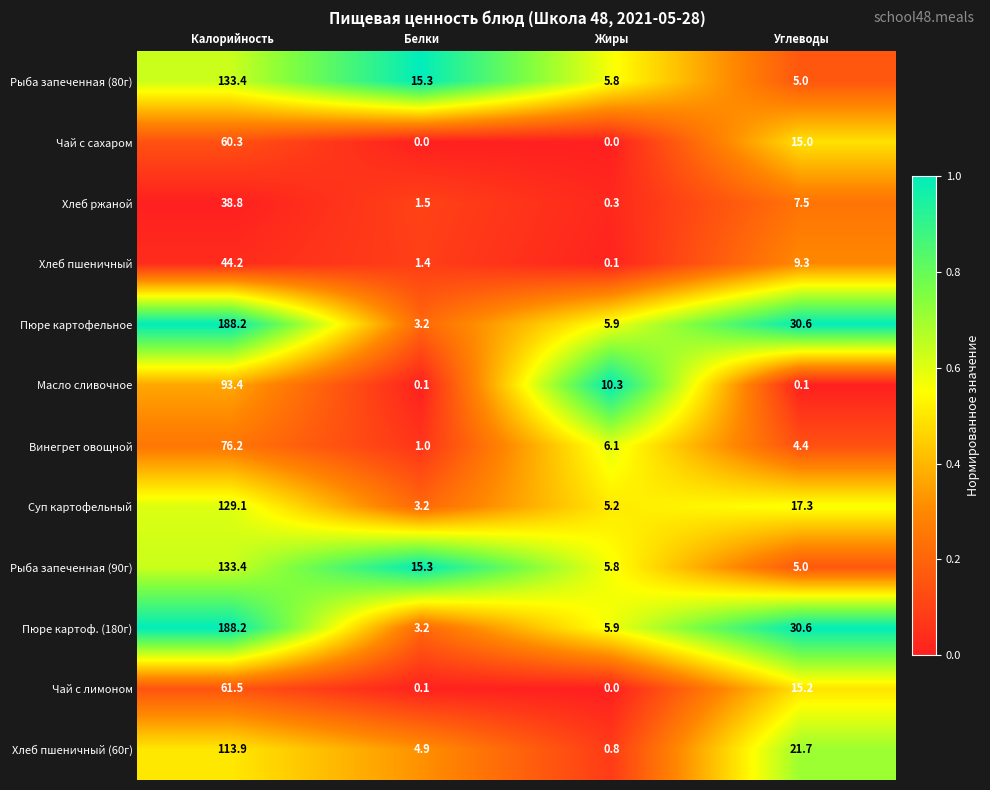

What is the difference between the maximum and second lowest values in the Рыба запеченная (90г) series?

127.6